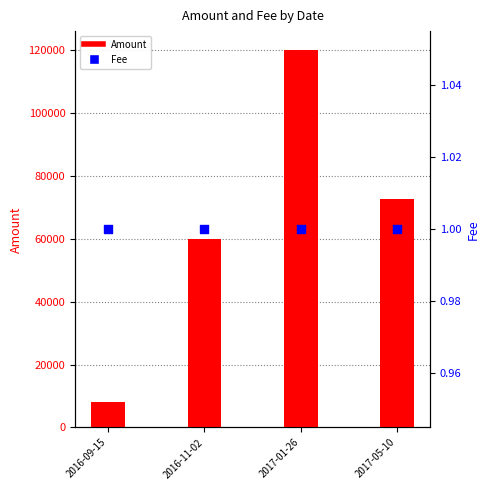

Which series contains the highest Y value?

Amount